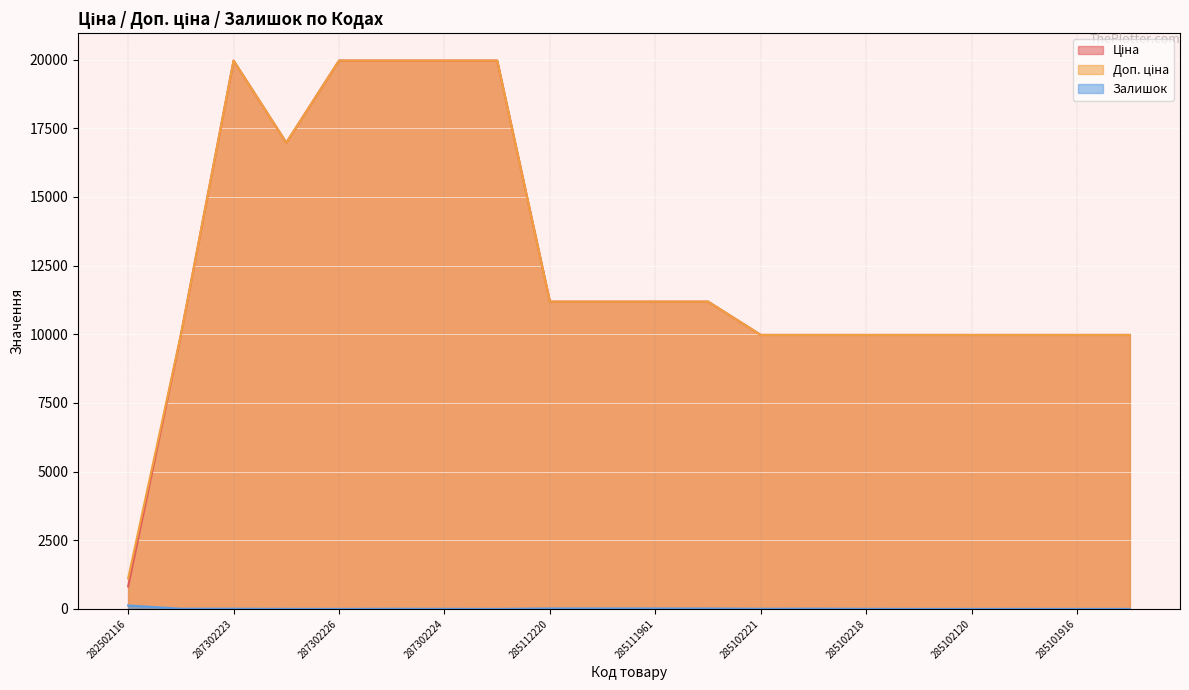

What value does the Доп. ціна series have at 287302223?

19964.2